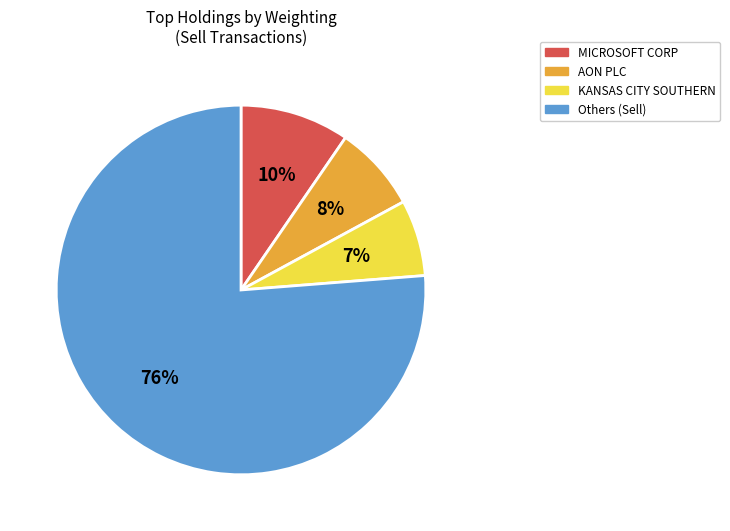

To the nearest percent, what is the average slice percentage?

25%